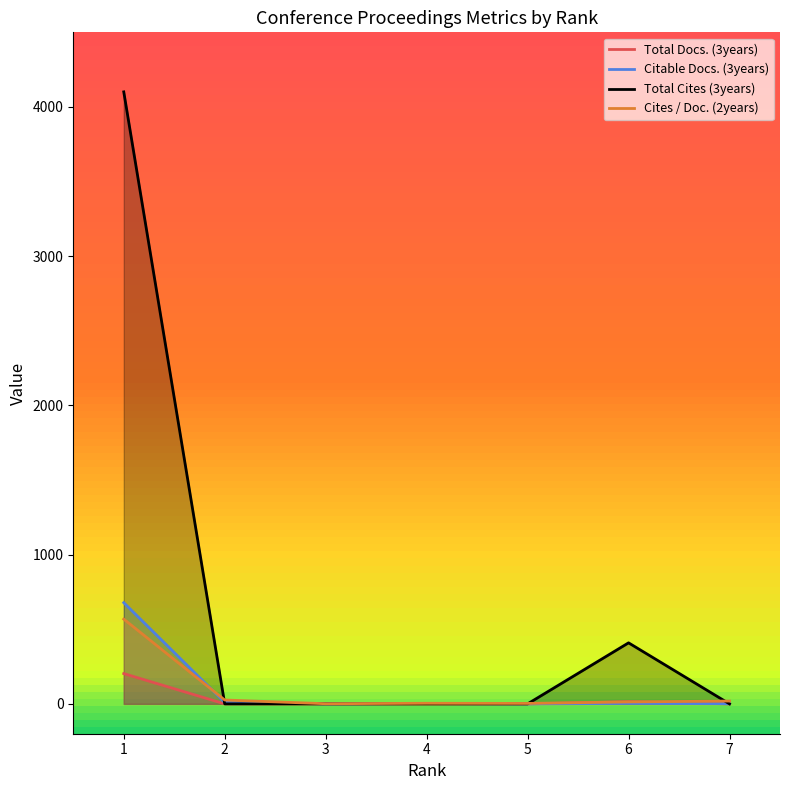

Rank the series at 7 from highest to lowest value.

Cites / Doc. (2years), Citable Docs. (3years), Total Docs. (3years), Total Cites (3years)